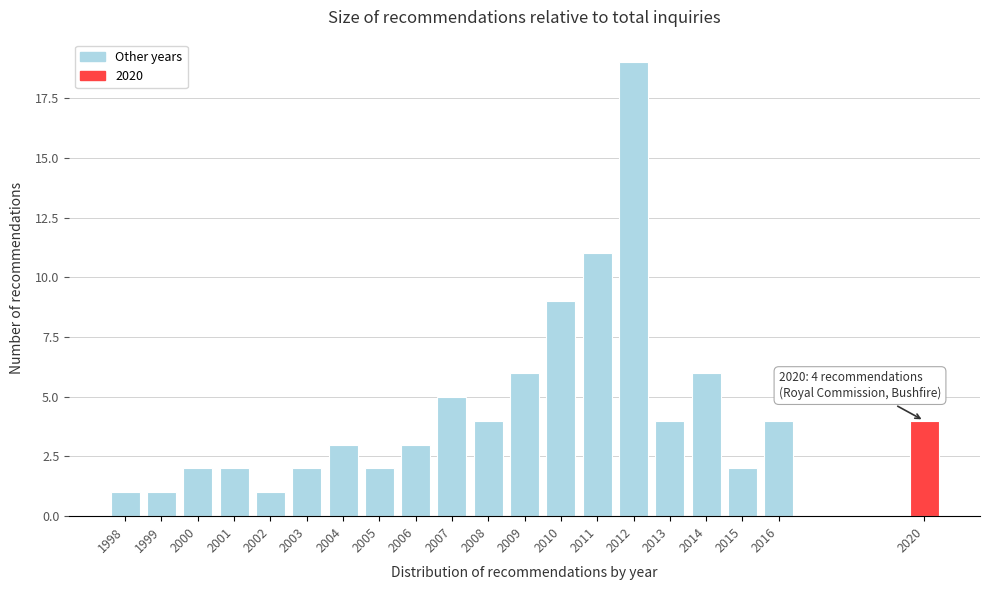

Reading left to right, extract all data points from this chart.

1998=1	1999=1	2000=2	2001=2	2002=1	2003=2	2004=3	2005=2	2006=3	2007=5	2008=4	2009=6	2010=9	2011=11	2012=19	2013=4	2014=6	2015=2	2016=4	2020=4